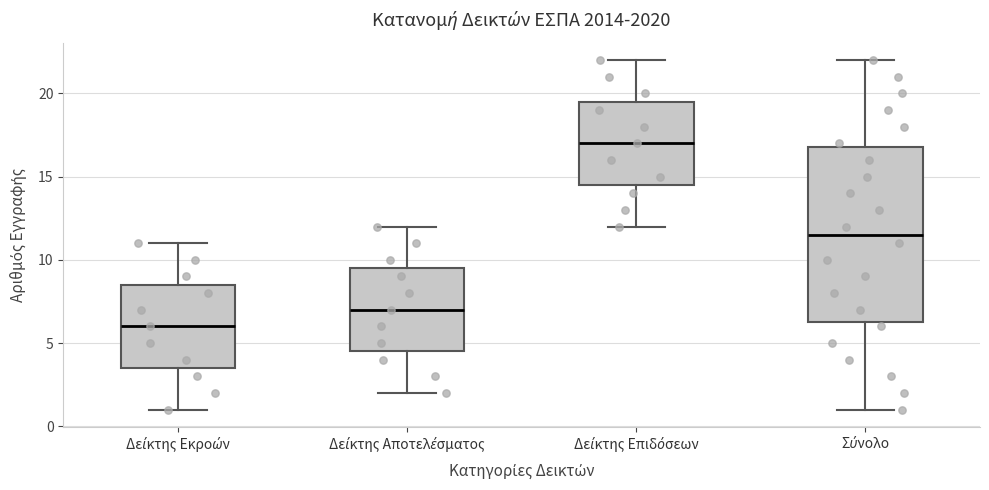

Where does the upper whisker of the box for Σύνολο end on the y-axis? The values are not printed on the chart, so give them approximately, as read against the axis.

22.0